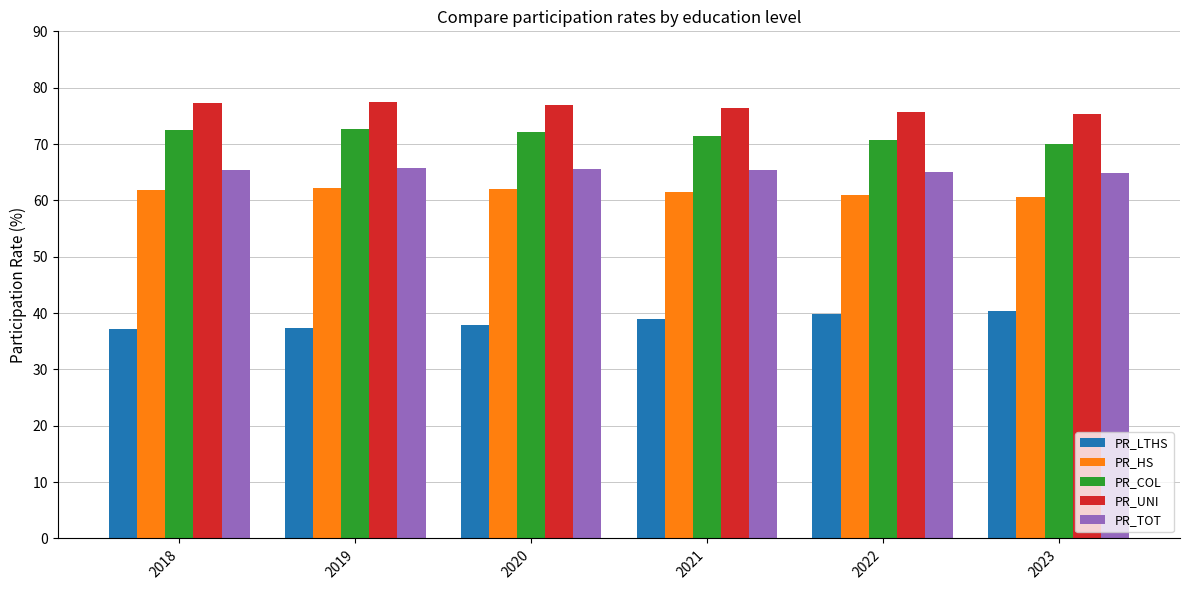

What is the lowest value of the PR_UNI series?

75.3